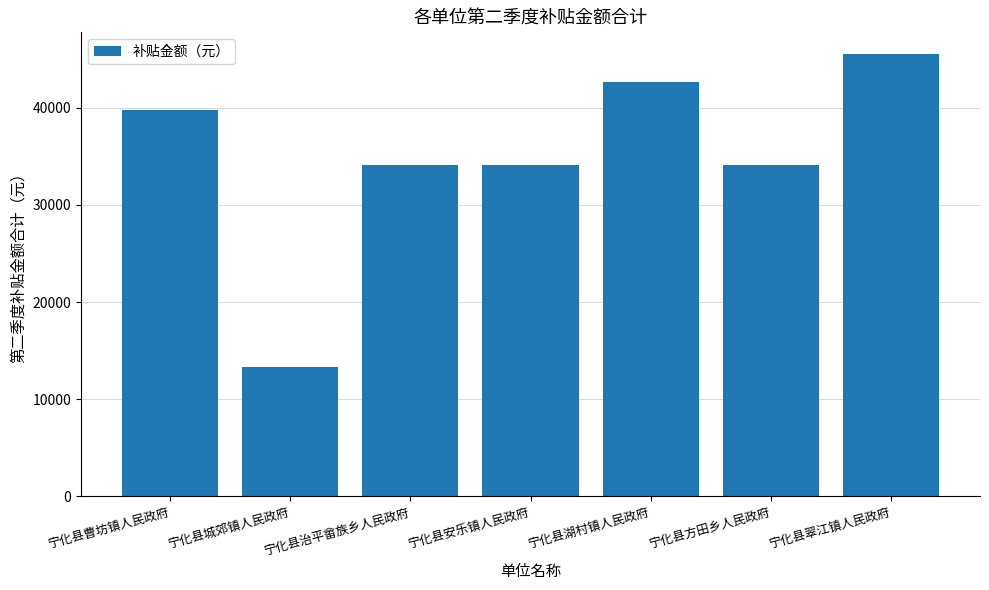

The value at 宁化县方田乡人民政府 is 49955.6. True or false?

False